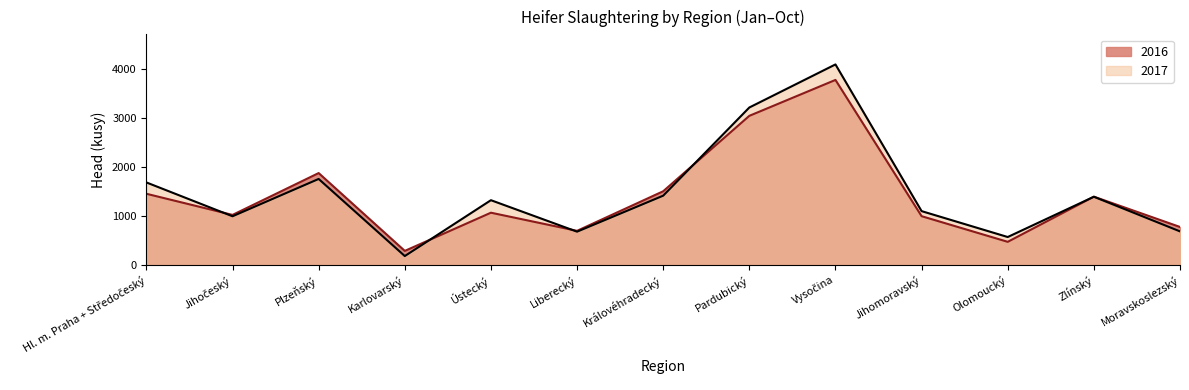

The 2017 series shows 1324 at Ústecký. True or false?

True